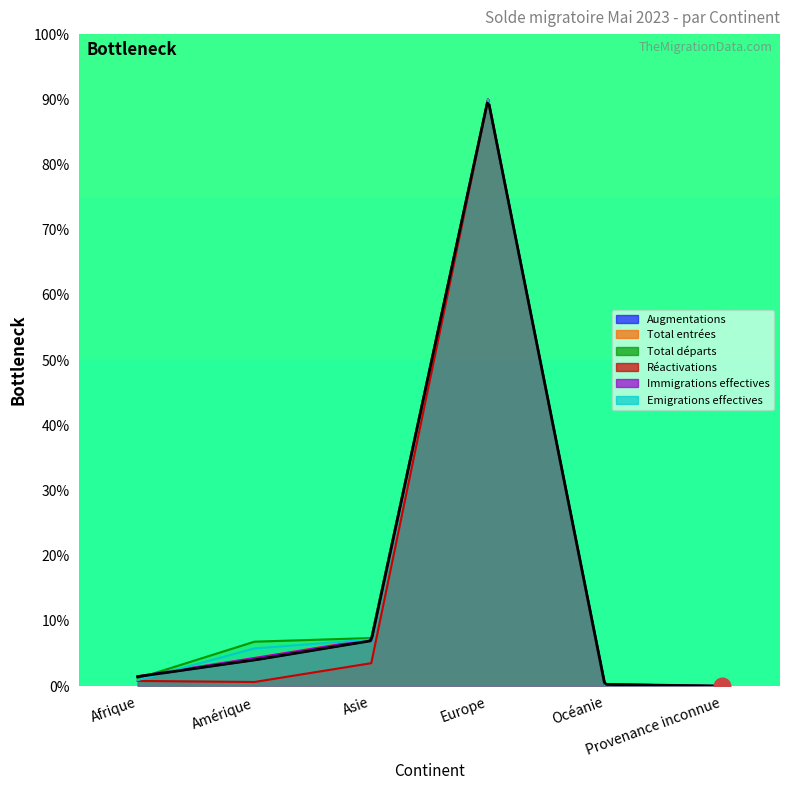

What is the maximum value shown in the chart?

90.0